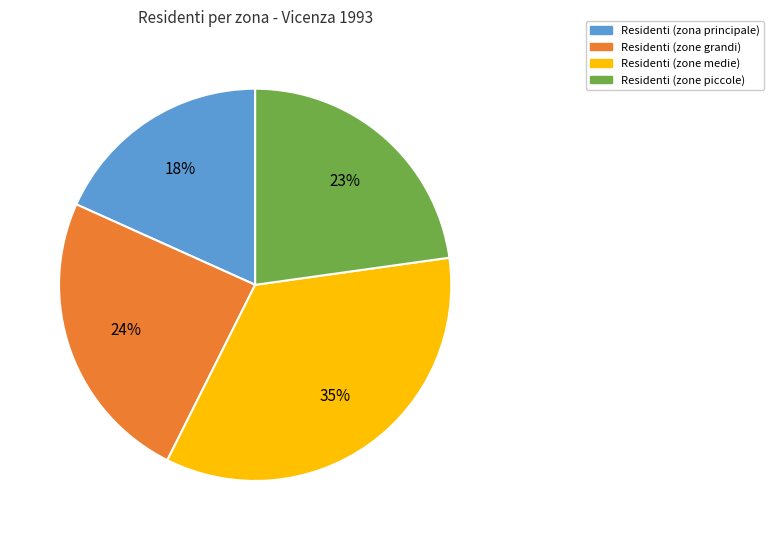

Is there any slice that represents more than half of the pie?

No